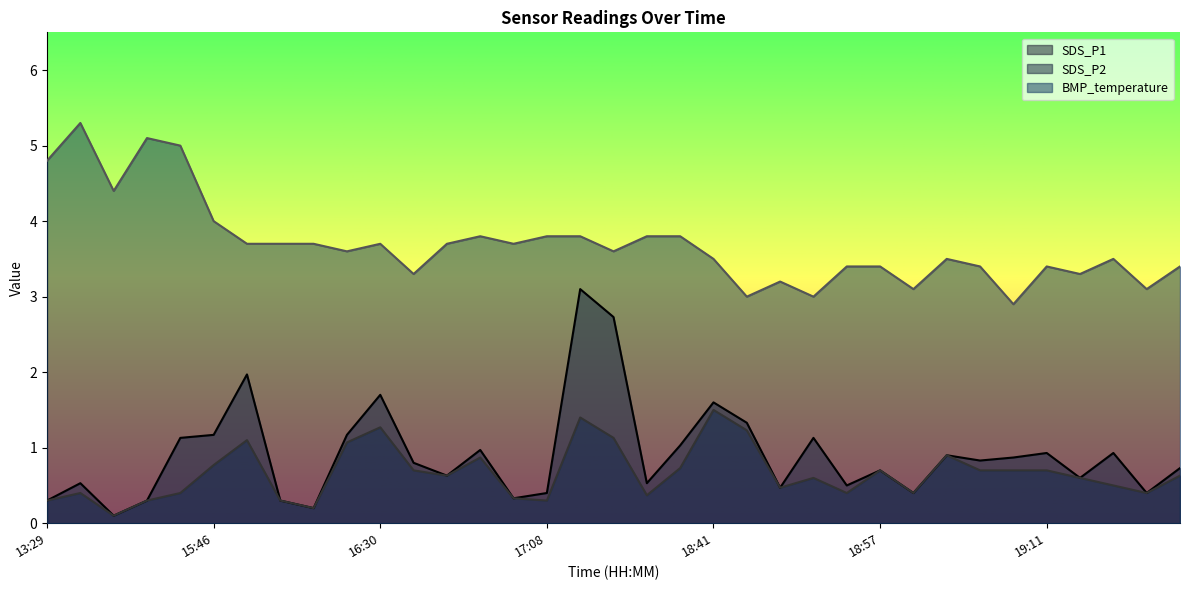

What position from the right is 19:16?

3